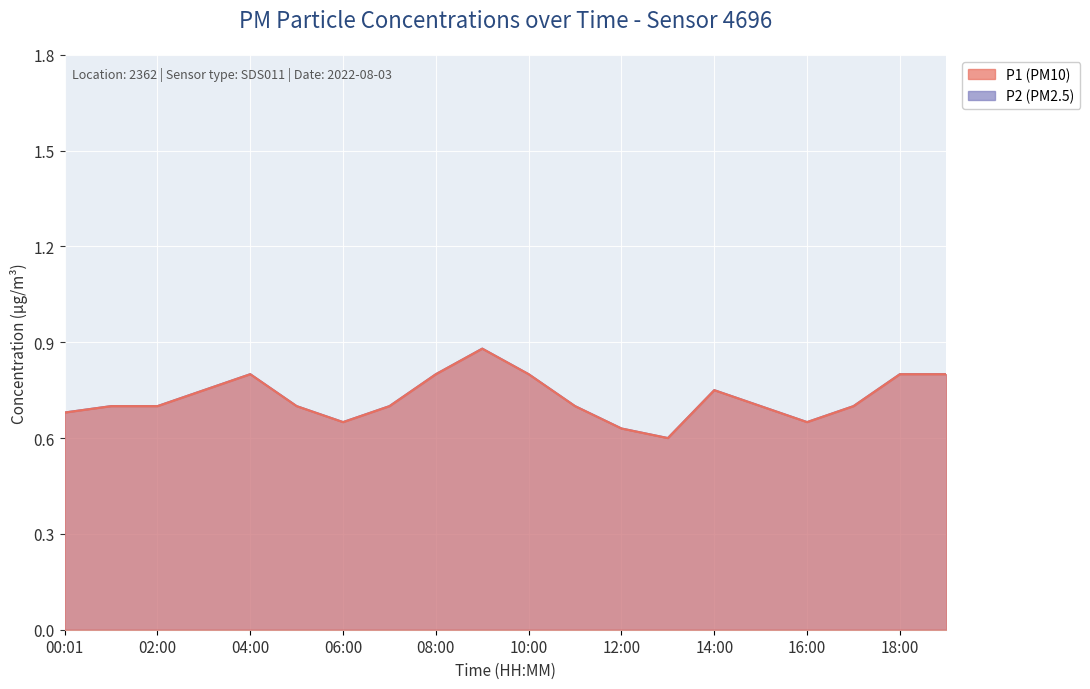

Reading left to right, extract all data points from this chart.

P1: 00:01=0.7	01:00=0.7	02:00=0.7	03:00=0.8	04:00=0.8	05:00=0.7	06:00=0.7	07:00=0.7	08:00=0.8	09:00=0.9	10:00=0.8	11:00=0.7	12:00=0.6	13:00=0.6	14:00=0.8	15:00=0.7	16:00=0.7	17:00=0.7	18:00=0.8	19:00=0.8
P2: 00:01=0.7	01:00=0.7	02:00=0.7	03:00=0.8	04:00=0.8	05:00=0.7	06:00=0.7	07:00=0.7	08:00=0.8	09:00=0.9	10:00=0.8	11:00=0.7	12:00=0.6	13:00=0.6	14:00=0.8	15:00=0.7	16:00=0.7	17:00=0.7	18:00=0.8	19:00=0.8